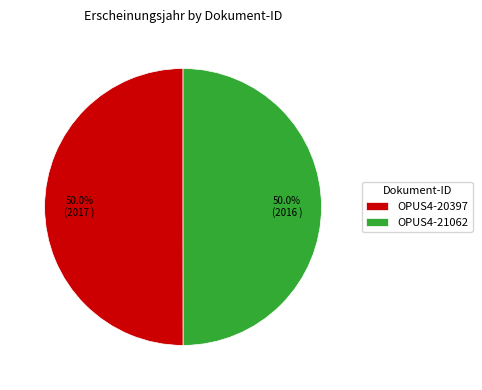

What percentage is the OPUS4-21062 slice, to the nearest percent?

50%